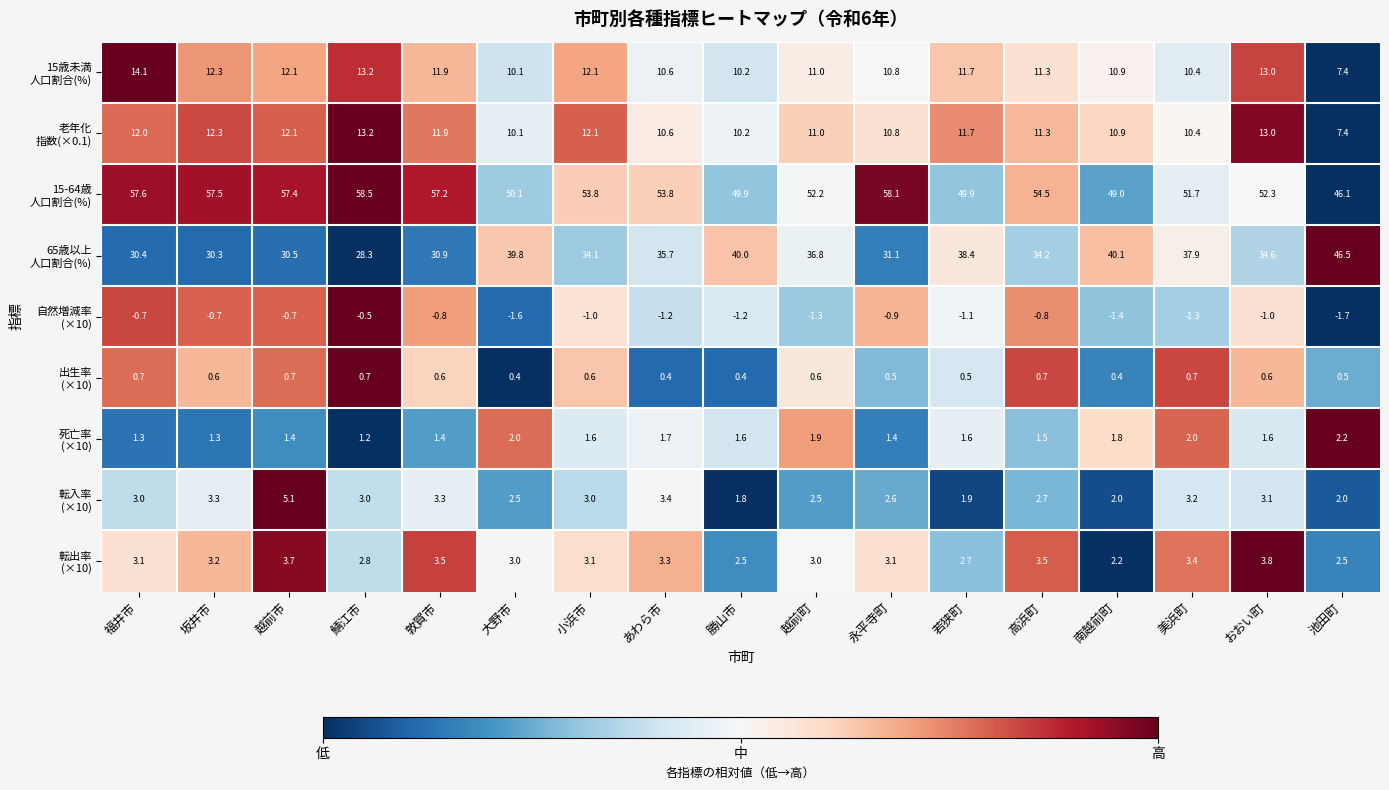

What is the smallest value displayed?

-1.7